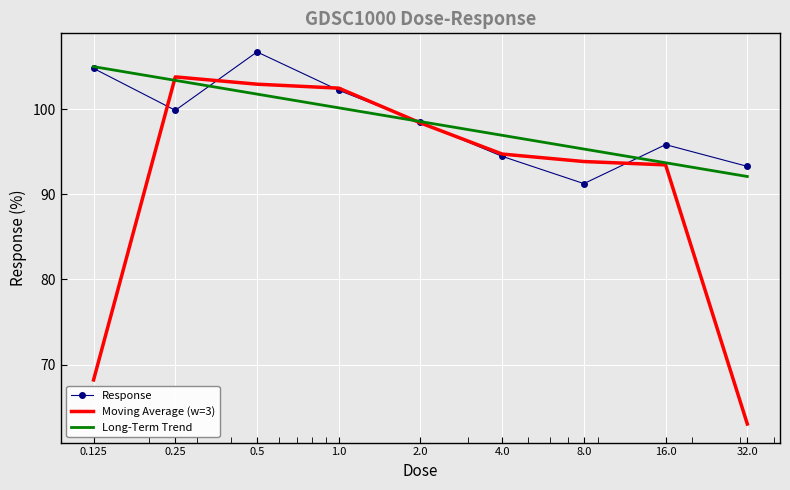

What is the highest value of the Response series?

106.7